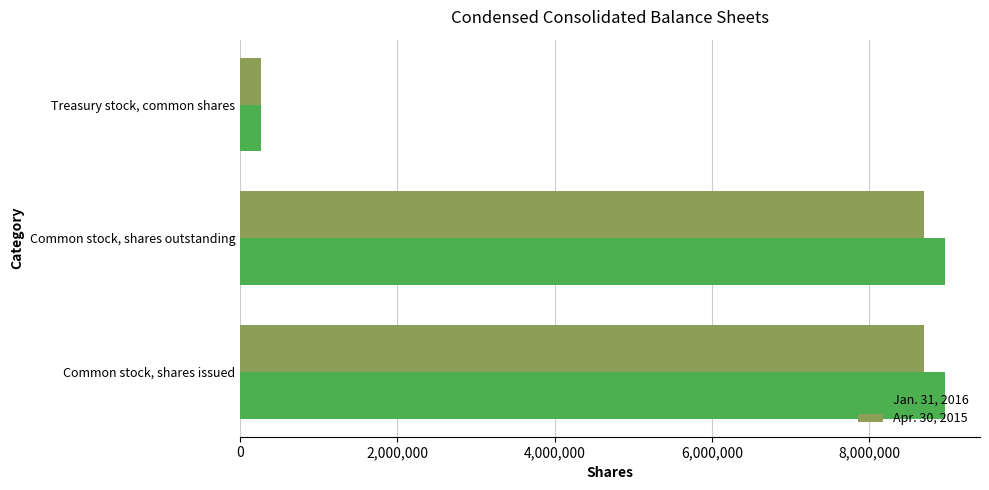

What is the lowest value of the Apr. 30, 2015 series?

269686